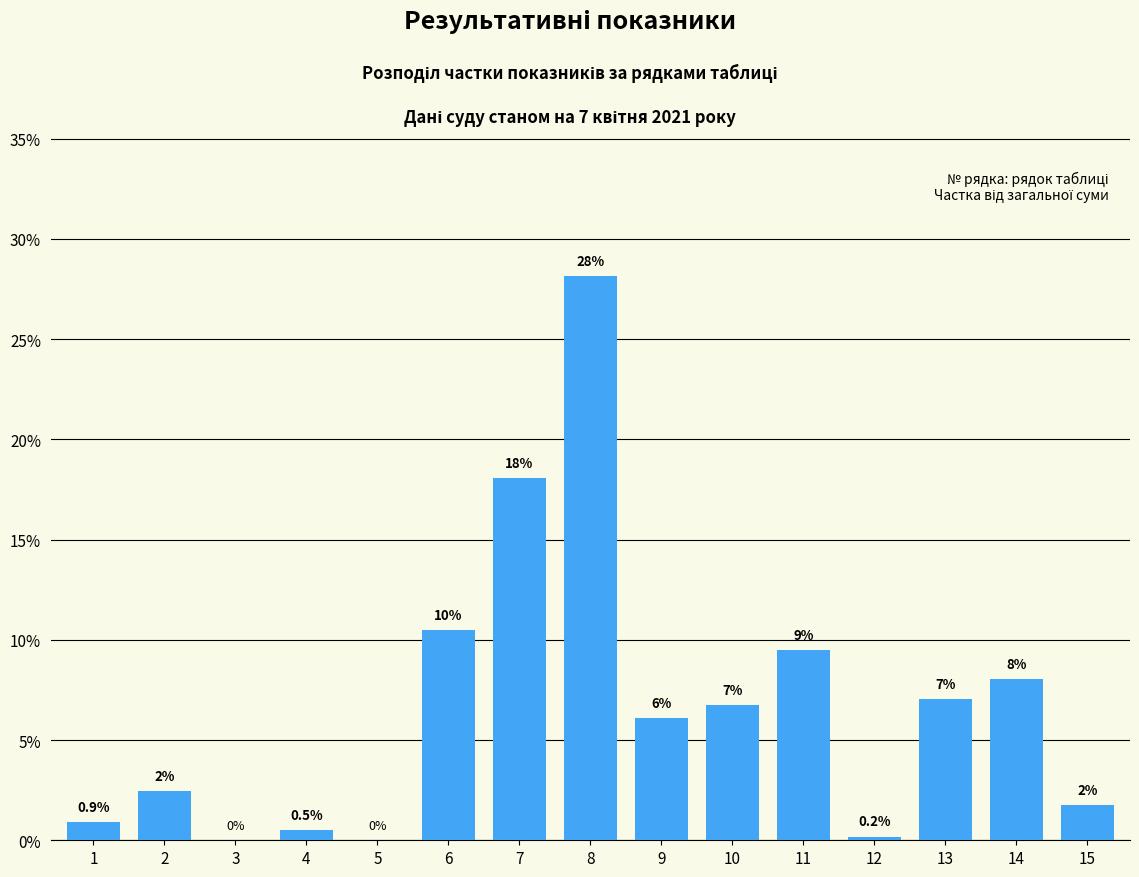

Is it true that the value at 10 is 9.6?

False